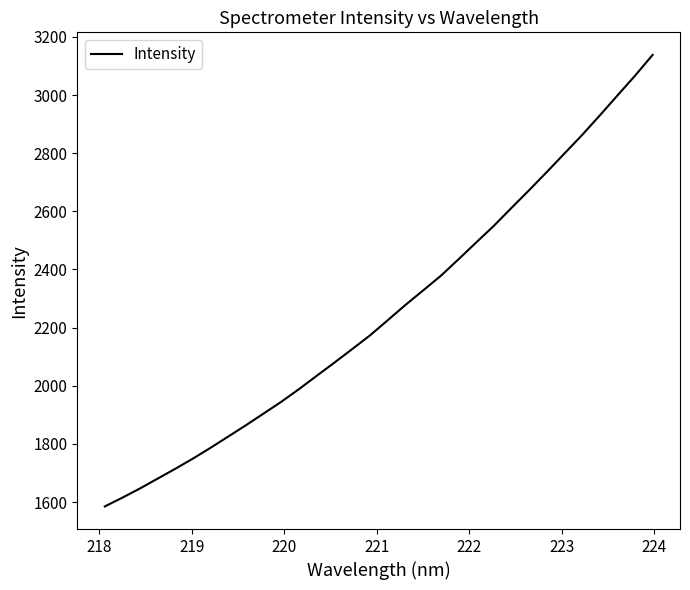

What is the difference between the maximum and minimum values?

1553.7